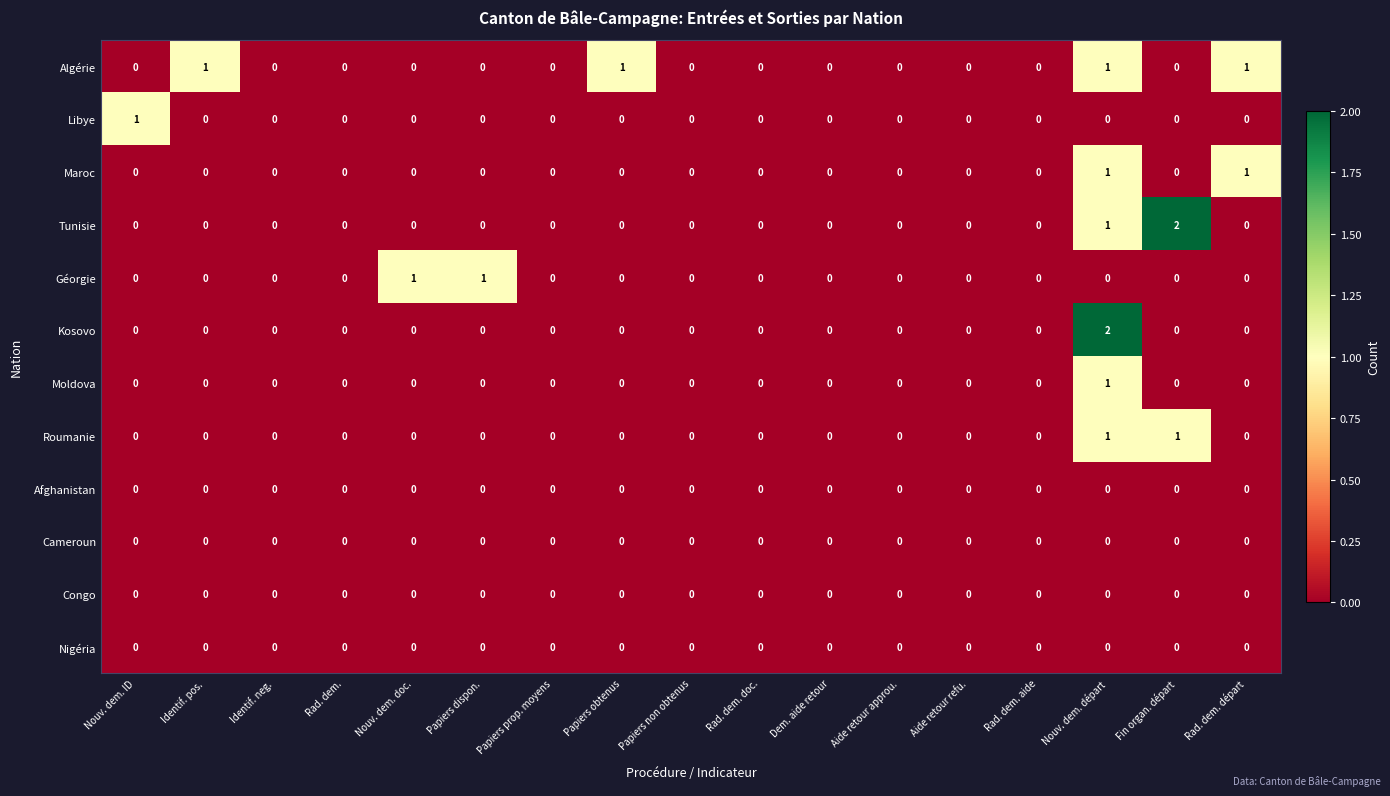

What is the total value across all series at Fin organ. départ?

3